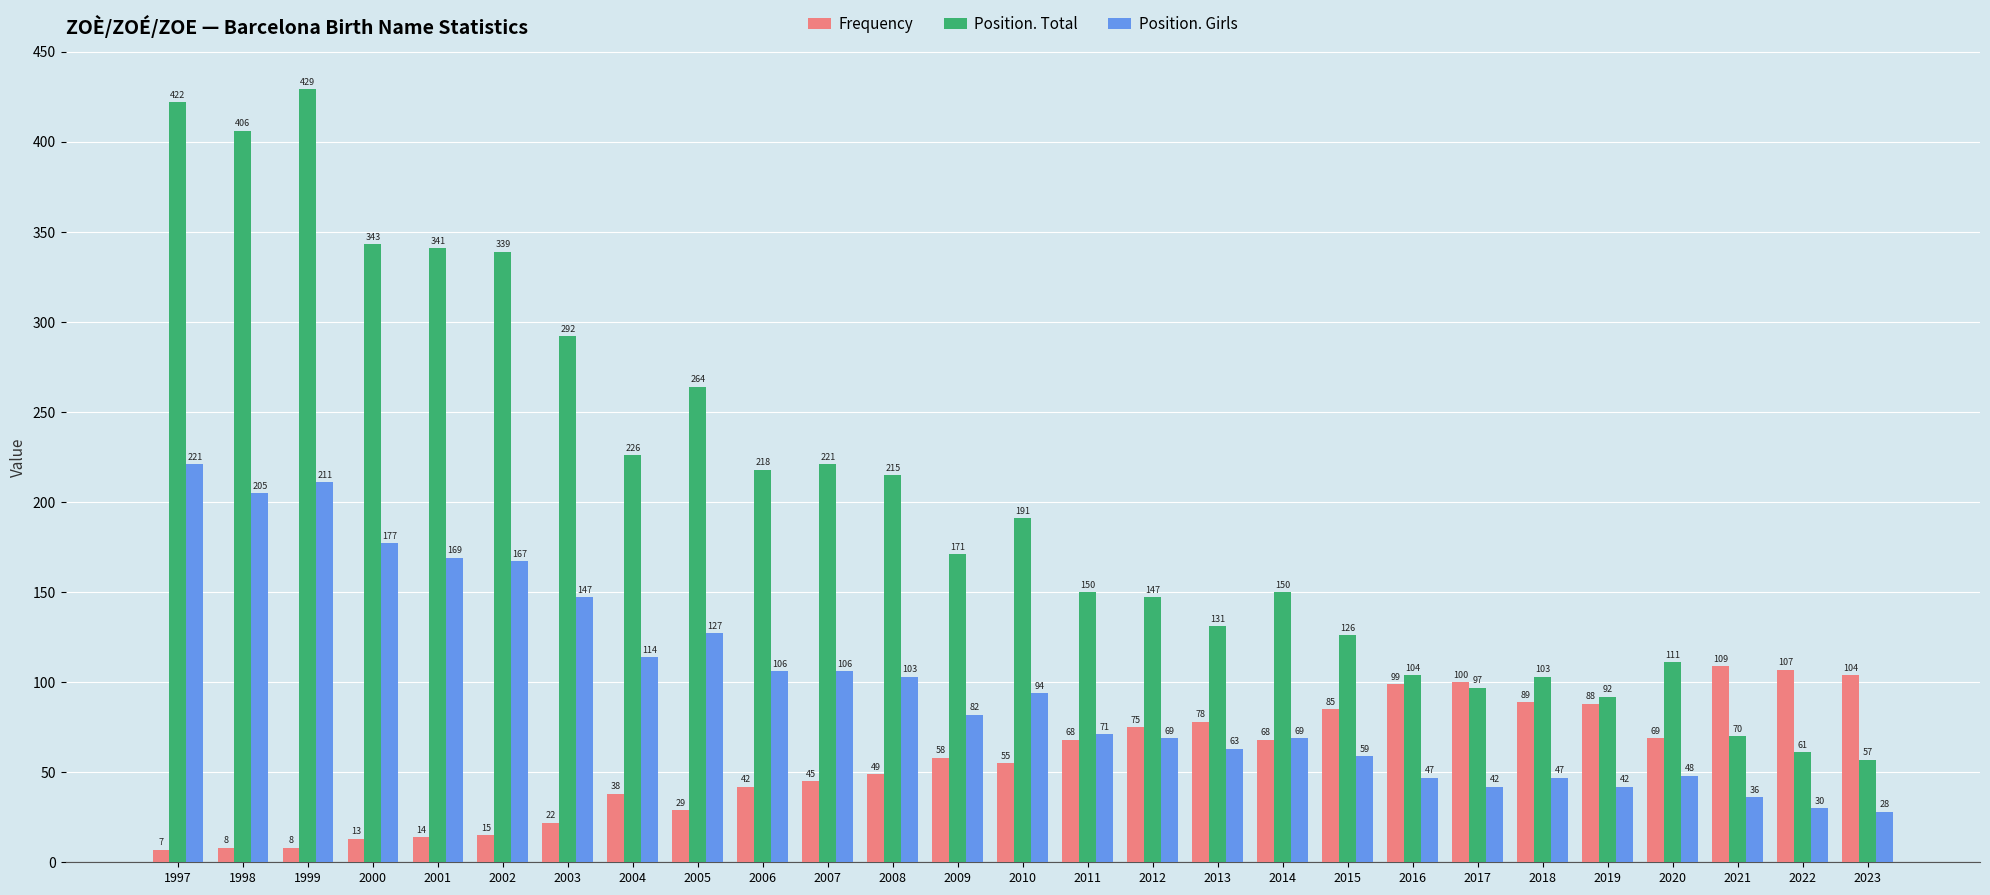

Are the bars horizontal?

No